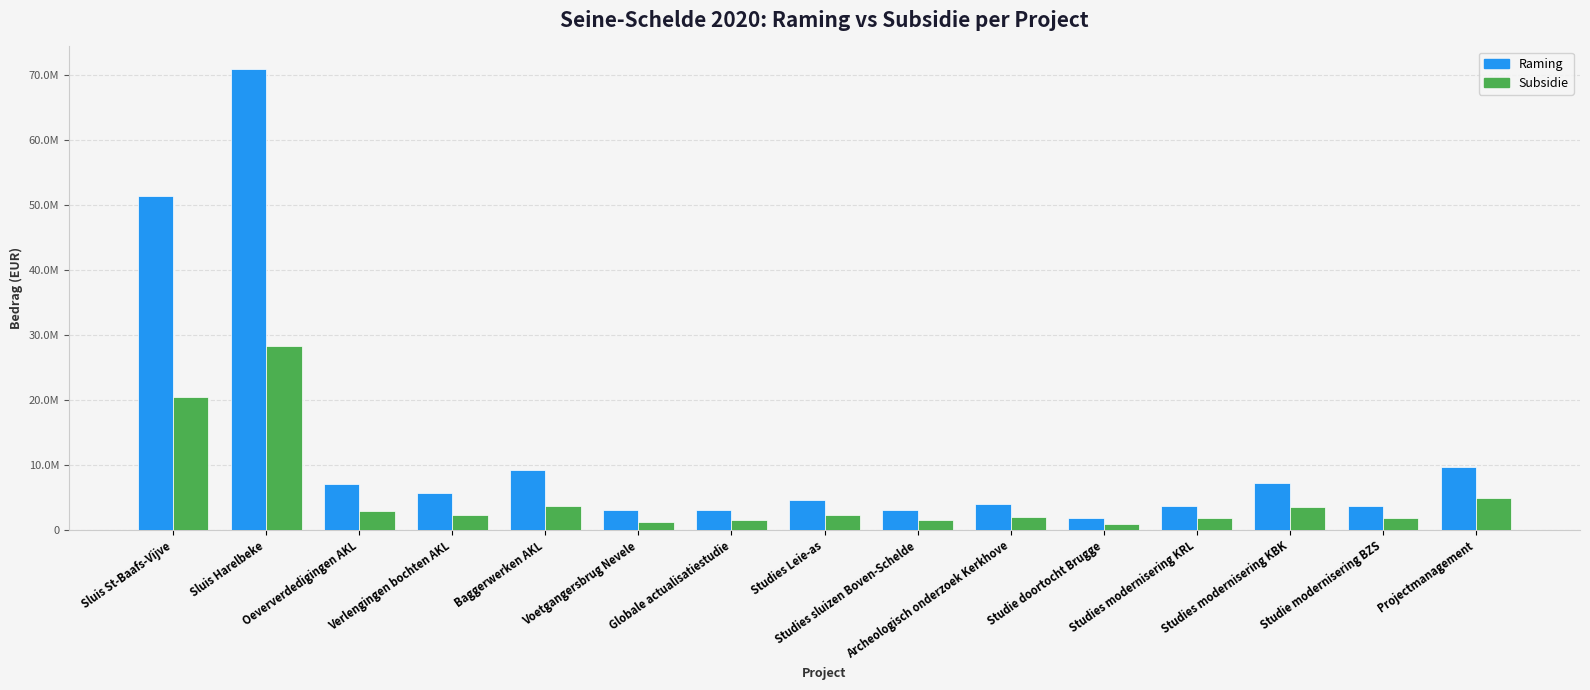

Is it true that Subsidie equals 1511250.0 at Globale actualisatiestudie?

True